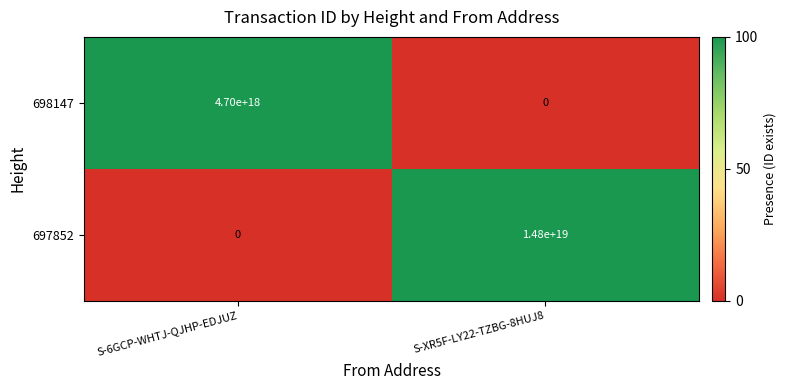

At which label does 698147 reach its peak?

S-6GCP-WHTJ-QJHP-EDJUZ